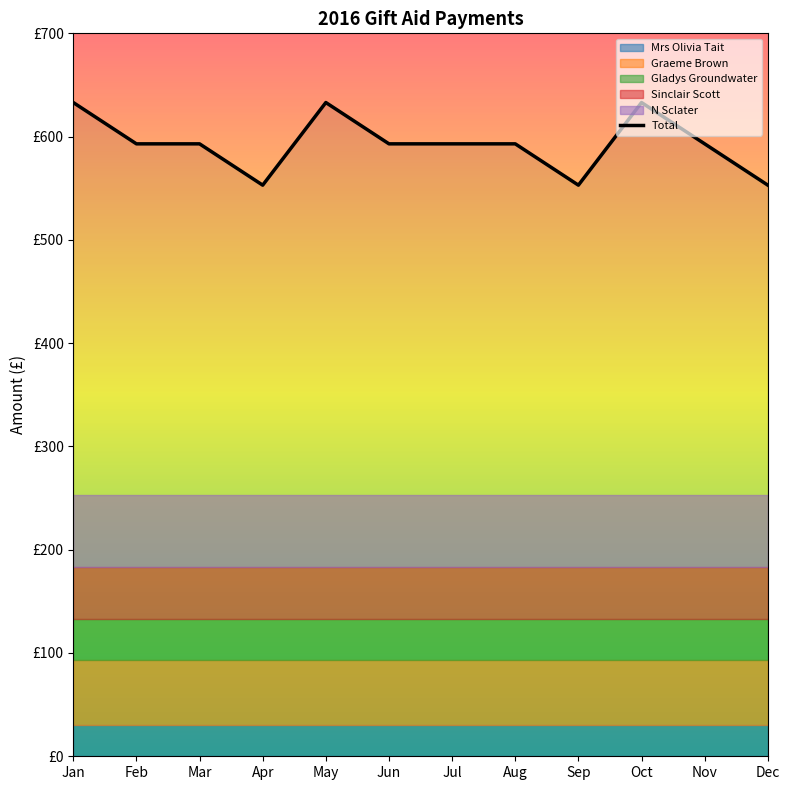

How many lines are shown in the chart?

6